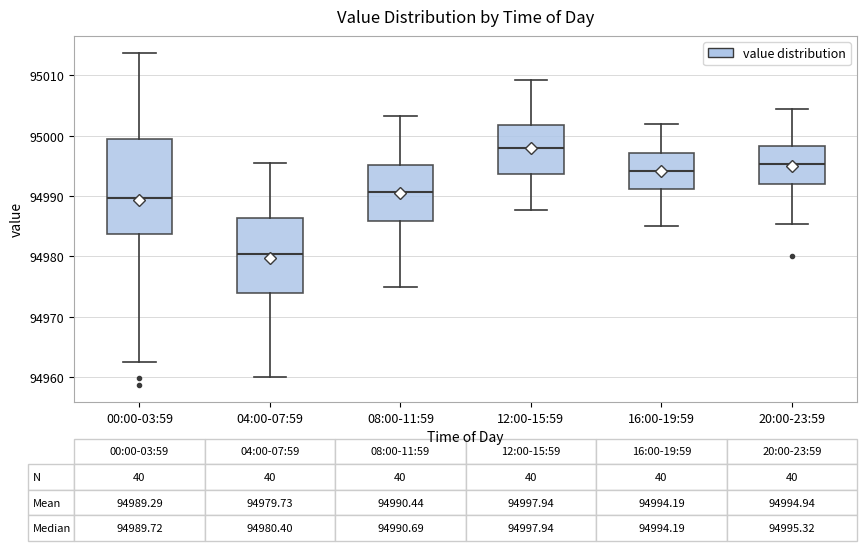

Which box has the lowest median line?

04:00-07:59